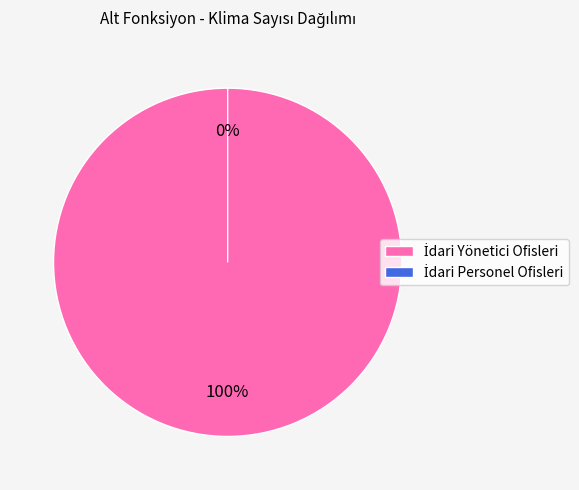

The İdari Yönetici Ofisleri slice represents 100% of the pie. True or false?

True